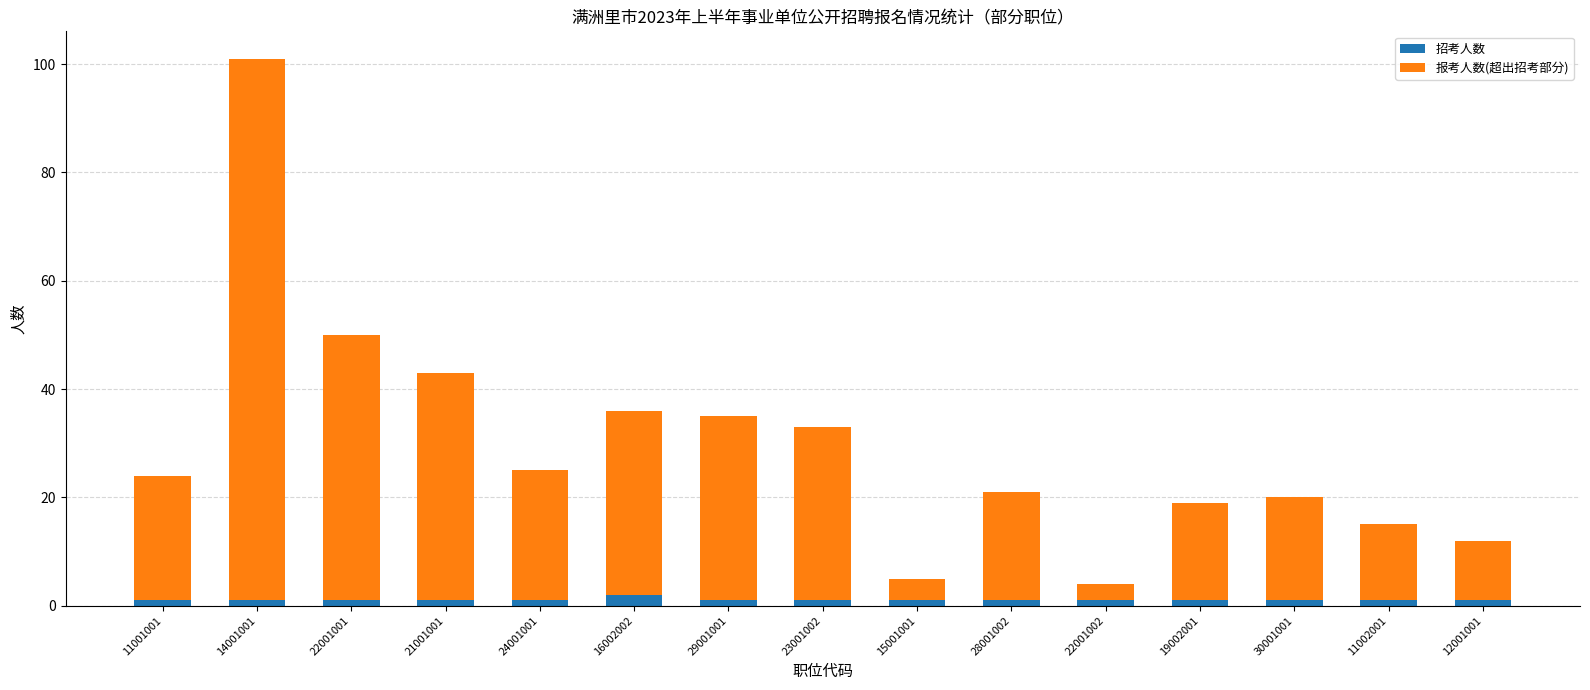

Are the bars horizontal?

No